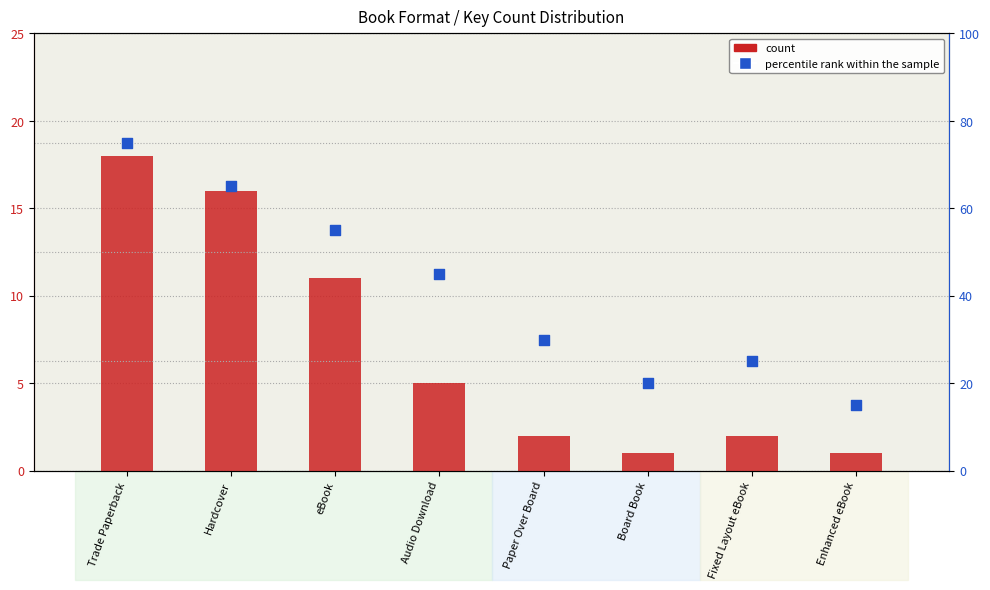

Which series has the largest total across all categories?

percentile rank within the sample